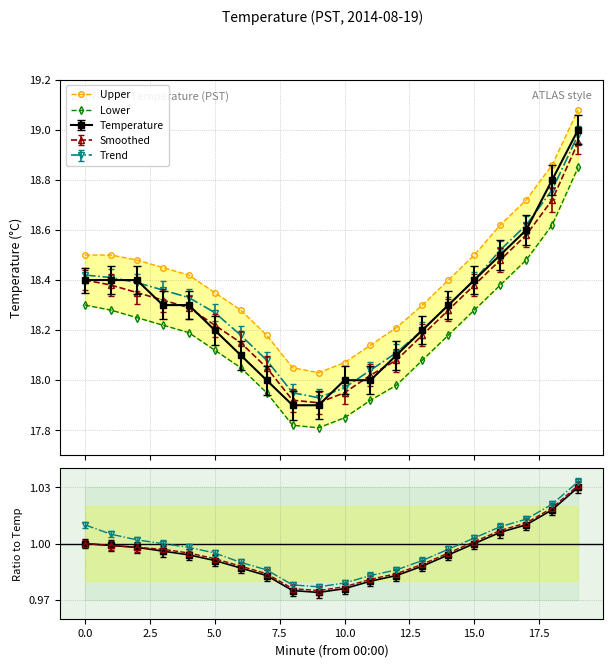

True or false: Lower and Upper cross at least once.

False